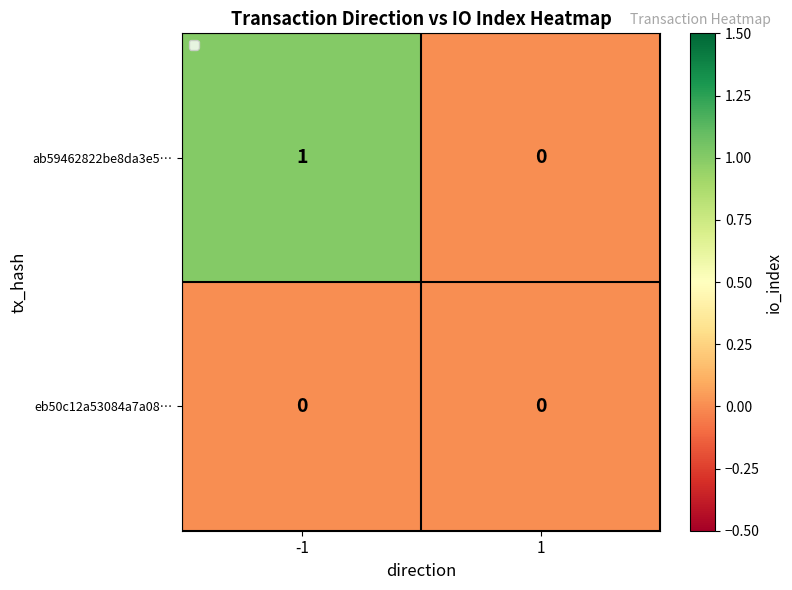

Rank the categories by eb50c12a53084a7a08… value from highest to lowest.

-1, 1